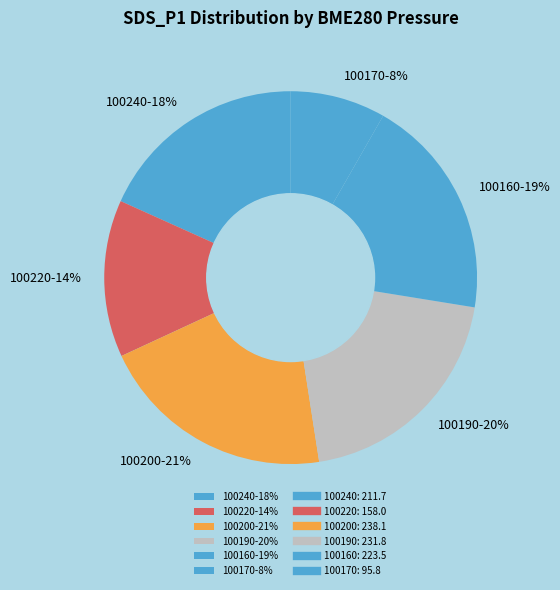

What percentage is the 100160-19% slice, to the nearest percent?

19%